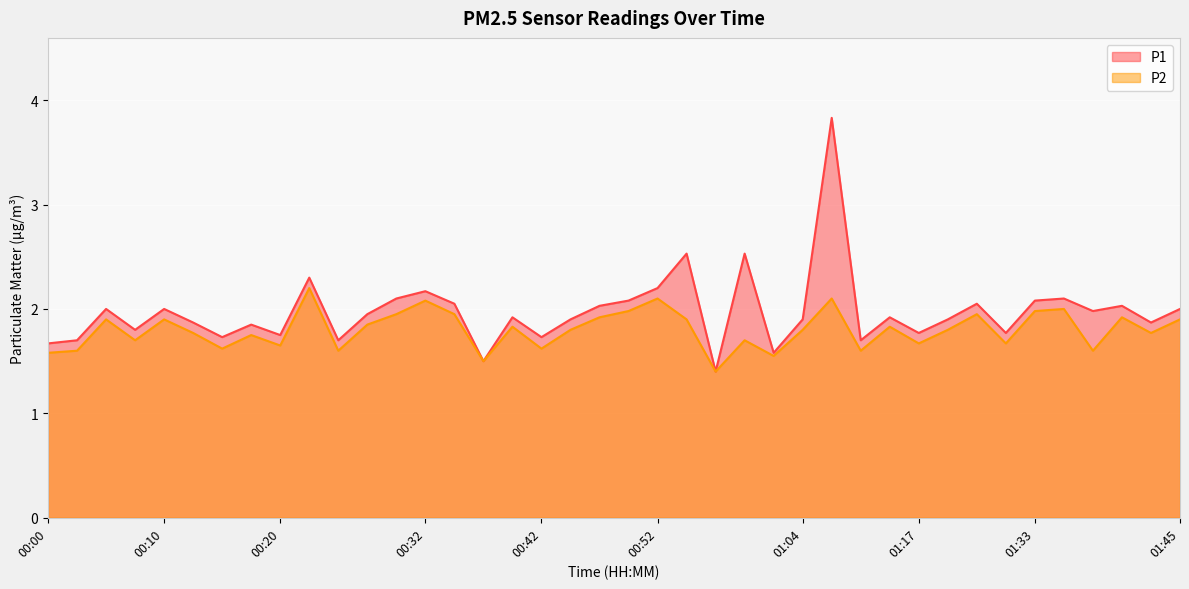

True or false: P1 has more than 1 interior local peaks.

True